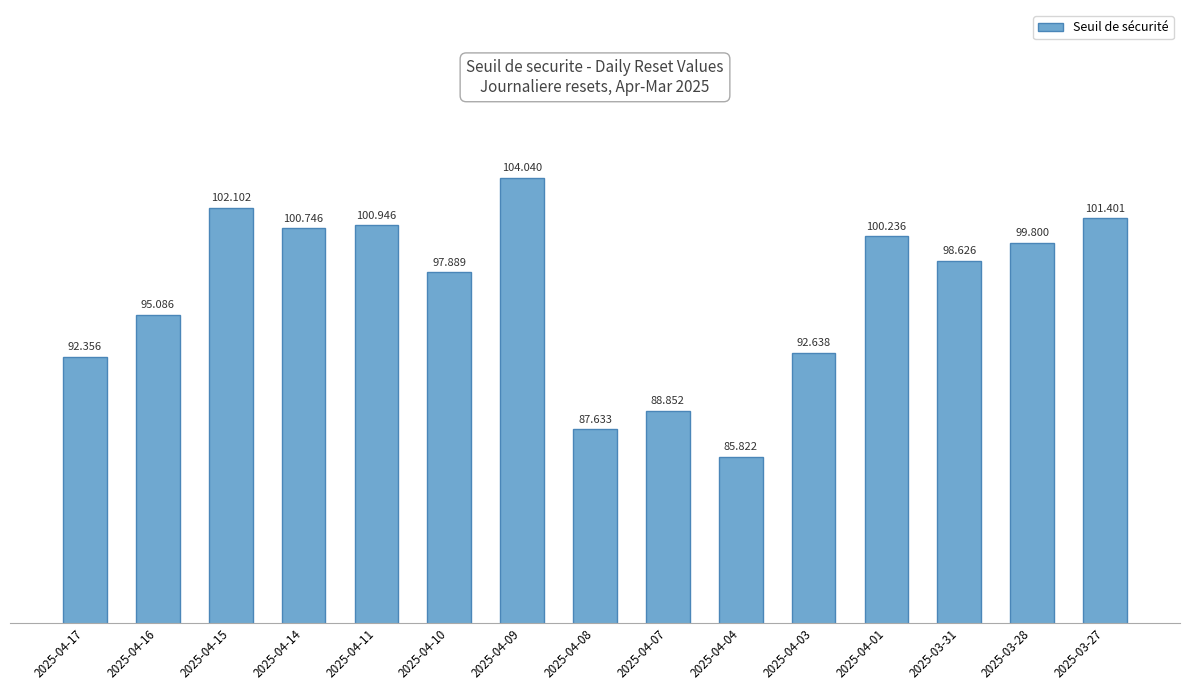

How many distinct data groups are displayed?

1